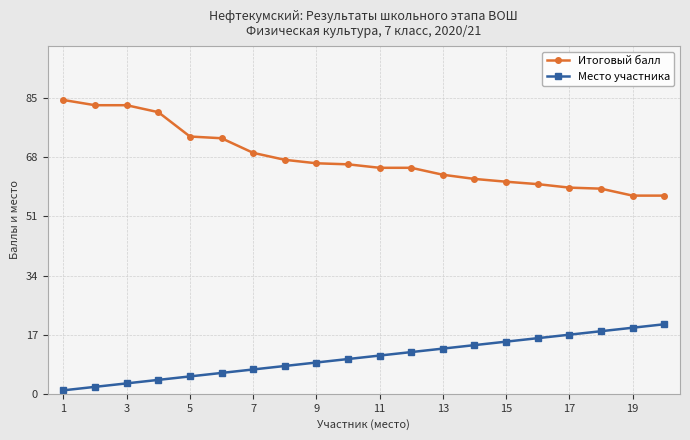

Count the number of data series in this chart.

2